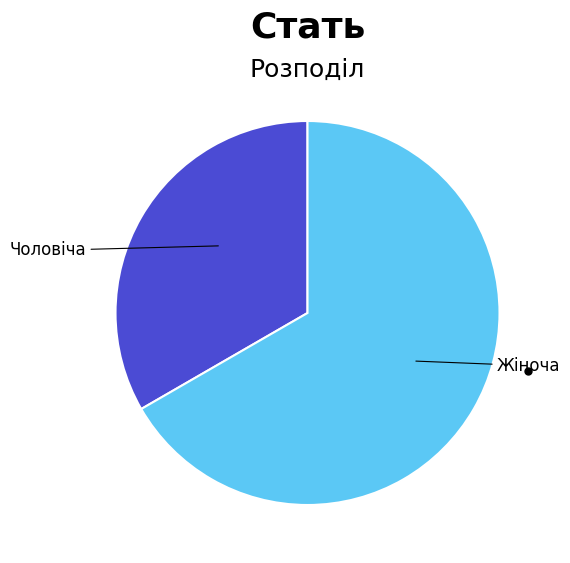

Does any single category account for the majority?

Yes